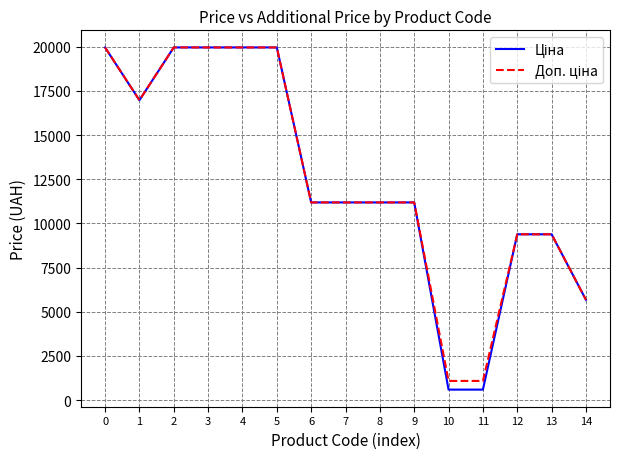

What is the greatest value displayed?

19964.2